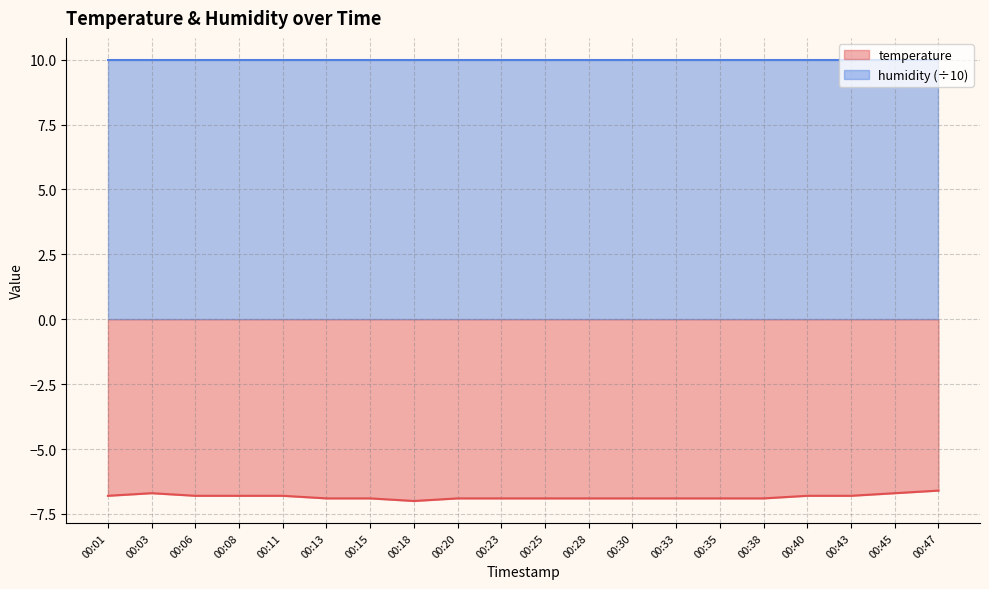

True or false: the data shows -3.5 at 00:33.

False